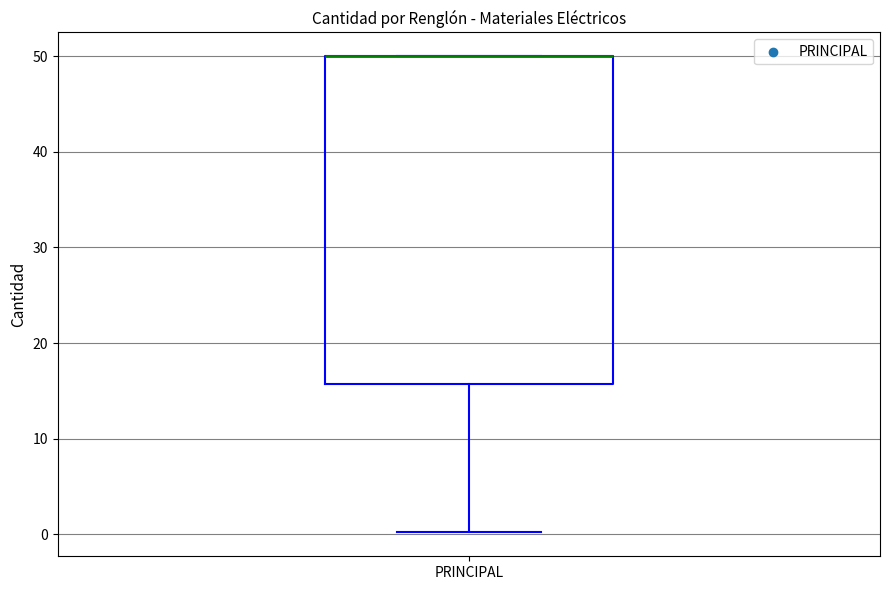

Transcribe this box plot: give where the median line is, the range the box spans, and where the two whiskers end, as read against the y-axis. The values are not printed on the chart, so give them approximately, as read against the axis.

median 50 (drawn on the box's upper edge), box 16 to 50, whiskers 0 to 50